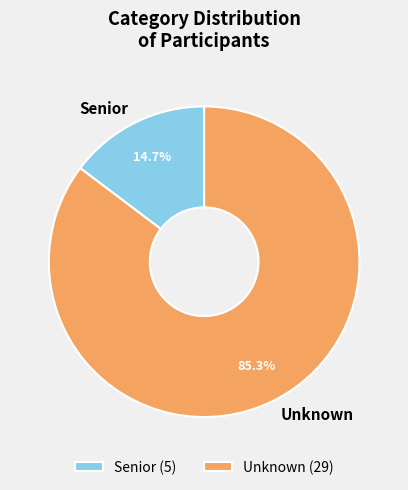

What is the largest slice in the pie chart?

Unknown